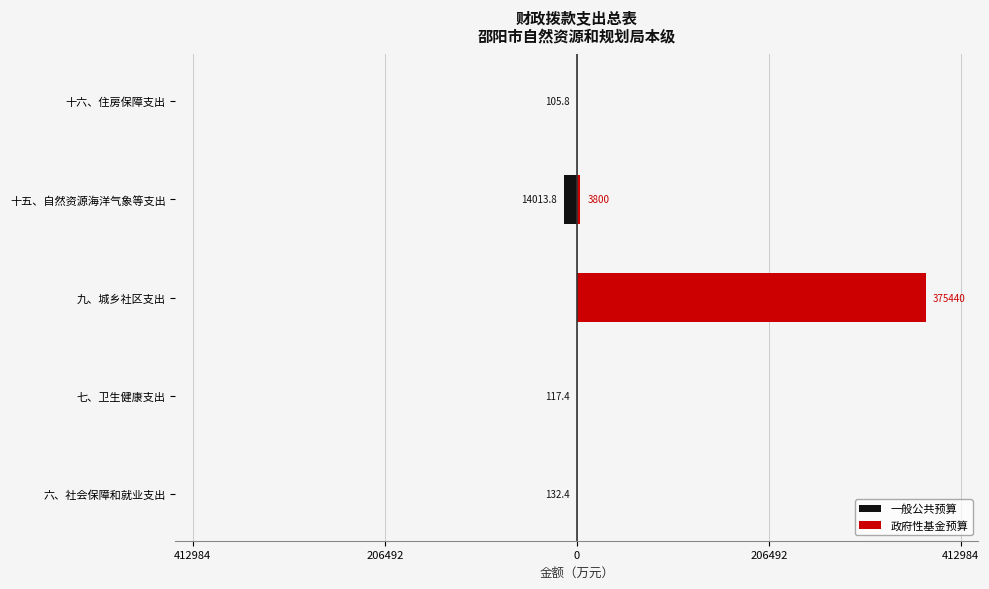

How many bars are there in total?

10